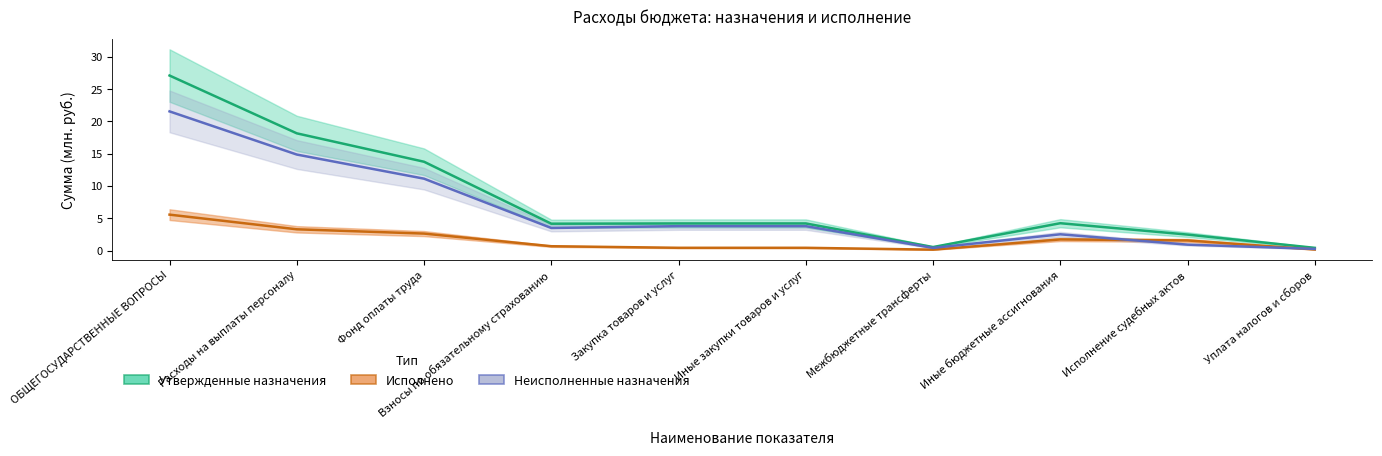

Read the Исполнено value at Иные закупки товаров и услуг.

0.4